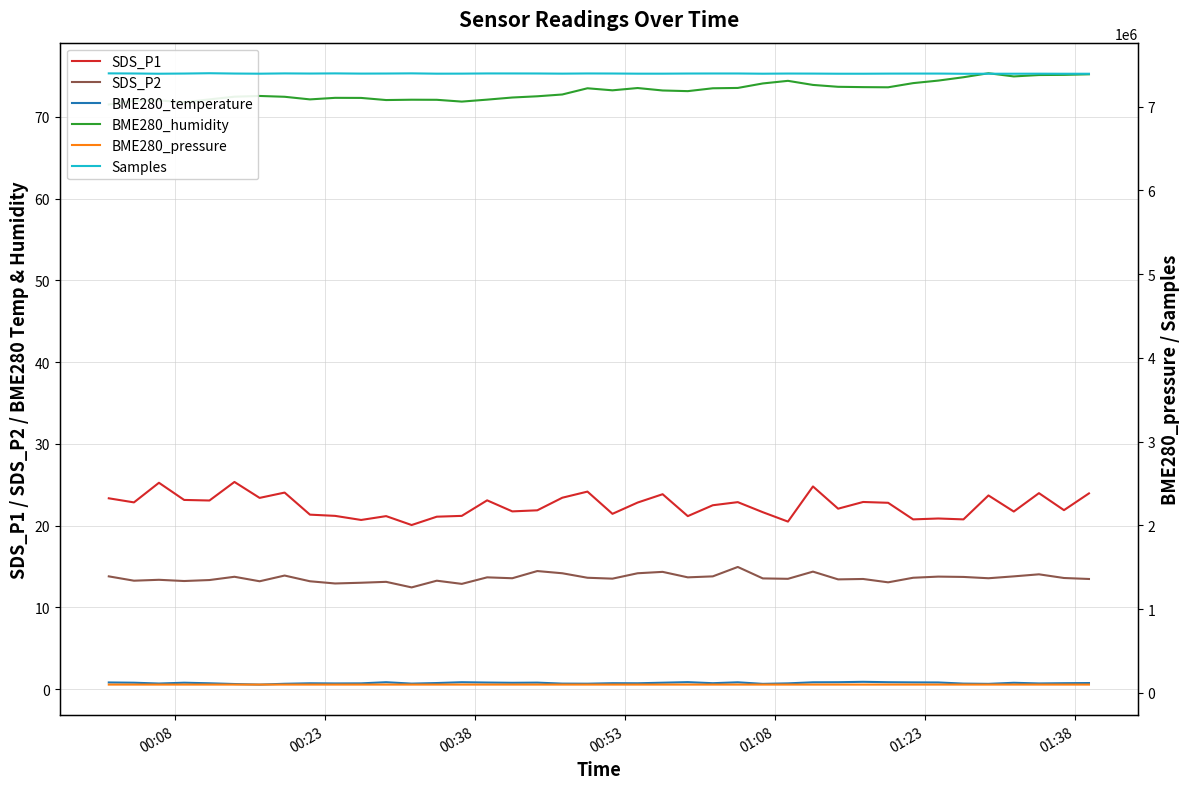

At which category does Samples reach its first local valley?

00:38